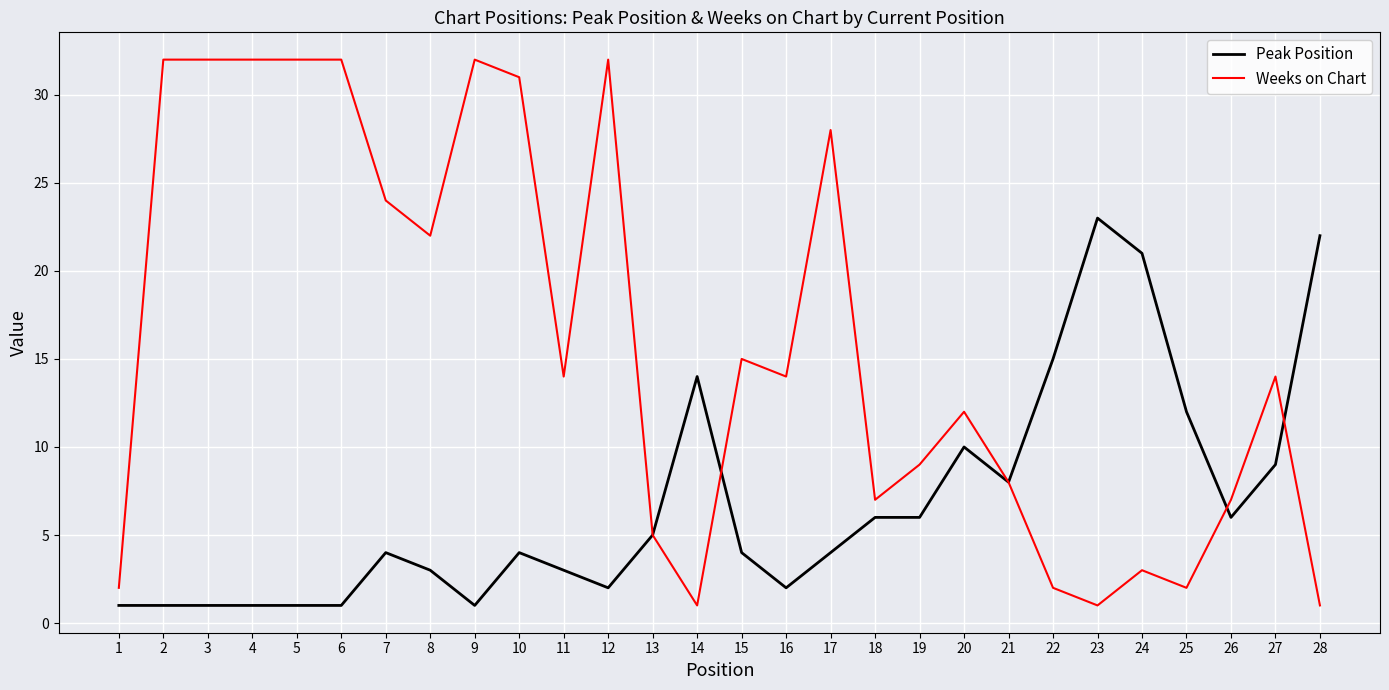

Does the chart have visible grid lines?

Yes